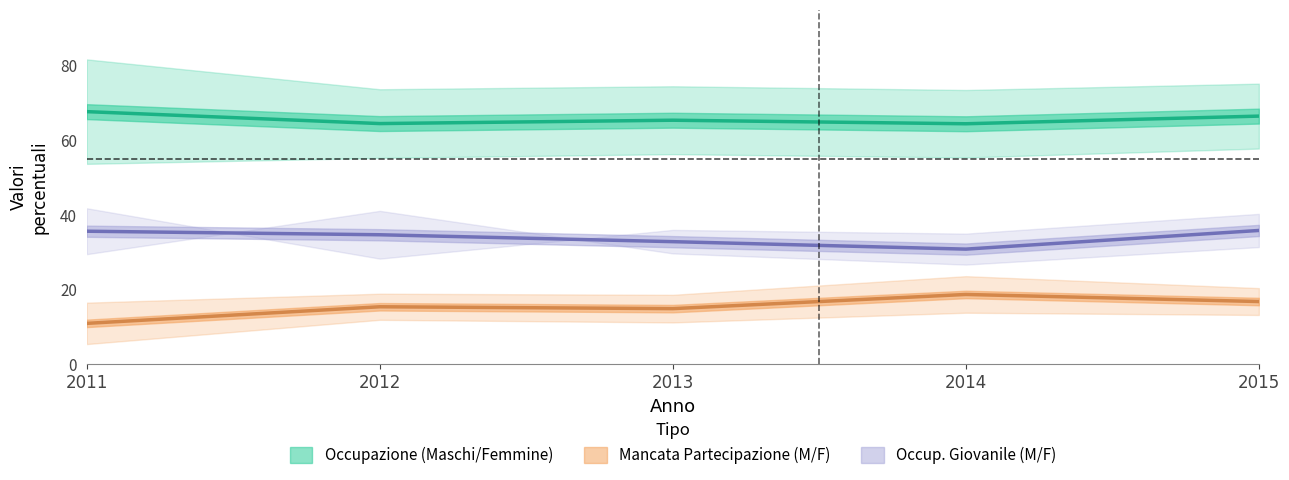

Reading left to right, what are all the values shown in this chart?

Maschi_Occupazione: 0=81.7	1=73.7	2=74.5	3=73.5	4=75.2
Femmine_Occupazione: 0=53.7	1=55.3	2=56.3	3=55.4	4=57.8
Maschi_MancataPartecipazione: 0=5.4	1=11.9	2=11.2	3=13.8	4=13.2
Femmine_MancataPartecipazione: 0=16.5	1=18.9	2=18.6	3=23.6	4=20.4
Maschi_GiovOccup: 0=41.8	1=28.3	2=36.0	3=35.0	4=40.3
Femmine_GiovOccup: 0=29.5	1=41.1	2=29.7	3=26.7	4=31.4